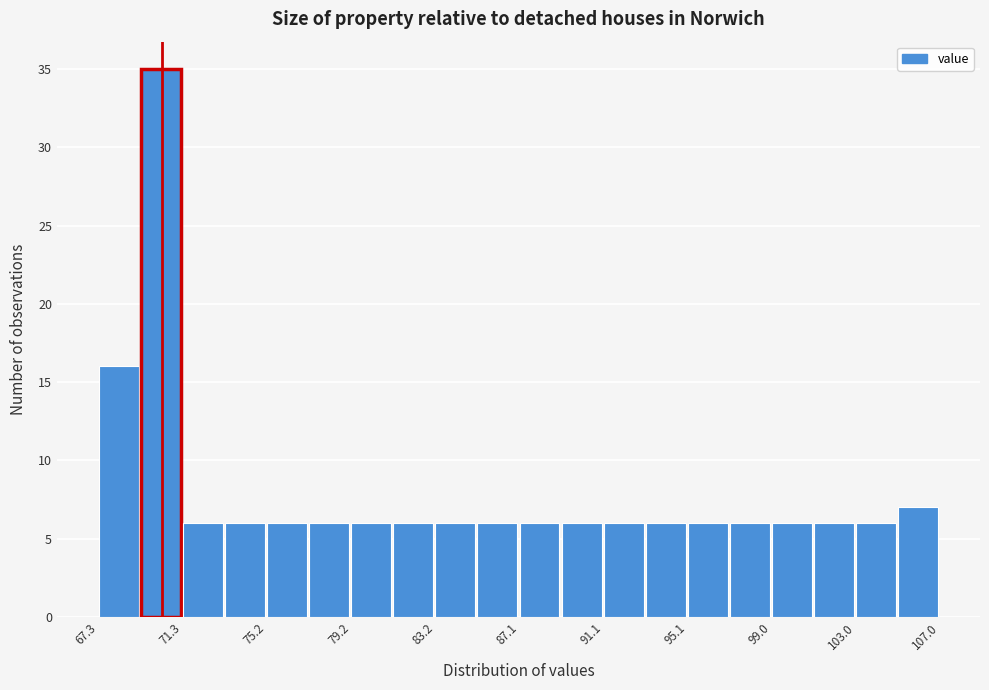

Around what value on the x-axis is the tallest bar? Give the approximate position of its centre, as read against the axis.

70.0